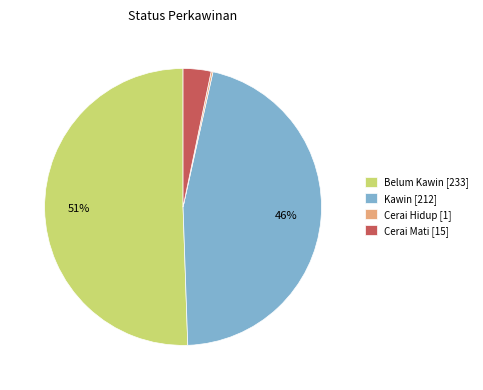

Do Cerai Mati [15] and Kawin [212] together represent more than half of the pie?

No